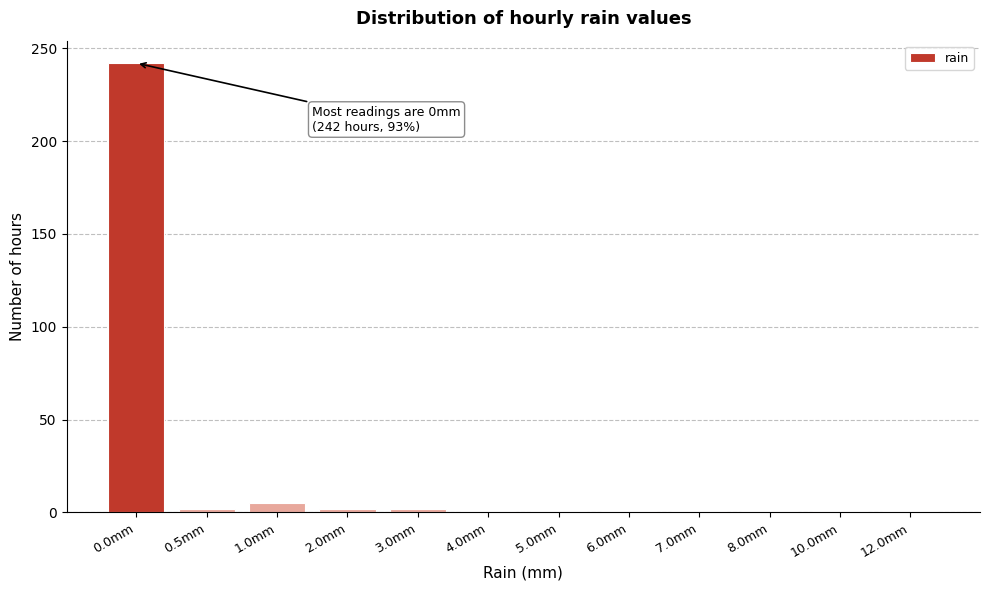

What is the greatest value displayed?

242